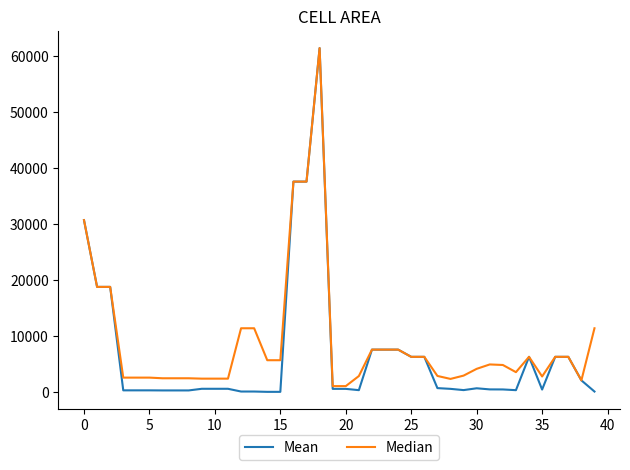

Which series has the widest spread of values?

Mean